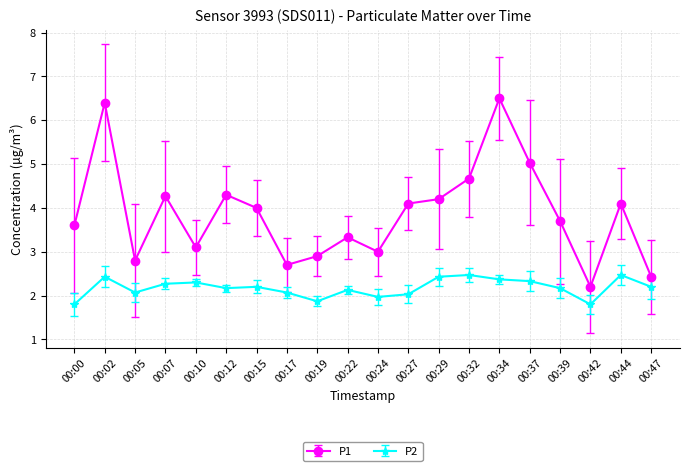

Rank the series at 00:47 from lowest to highest value.

P2, P1